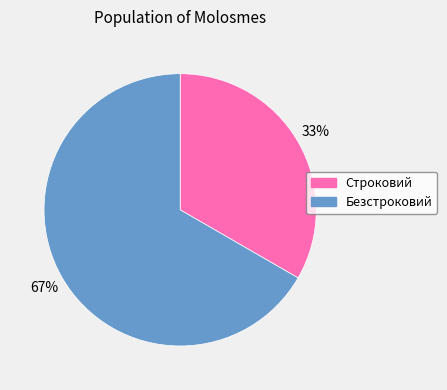

Which slice is the smallest?

Строковий